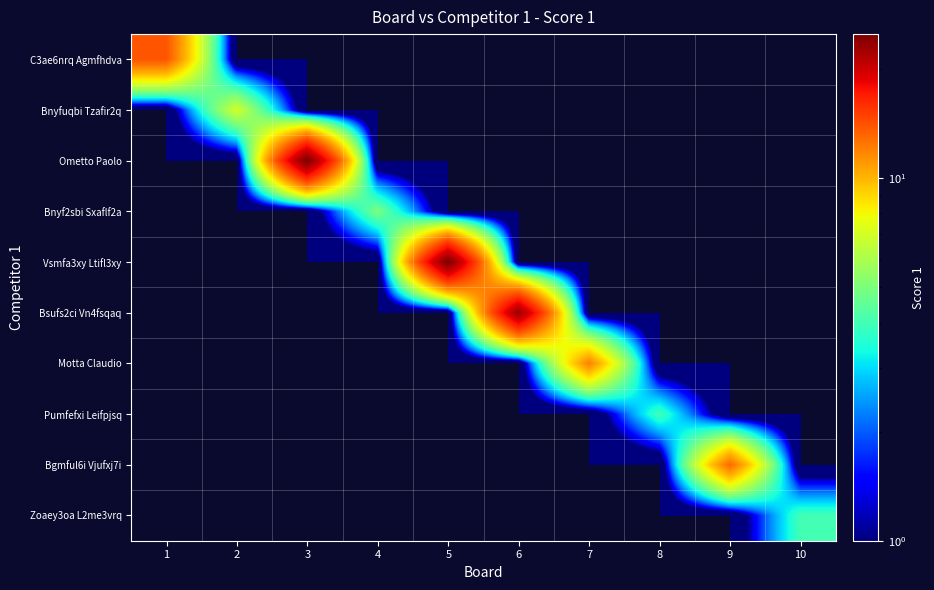

Between 8 and 6, which is larger?

8